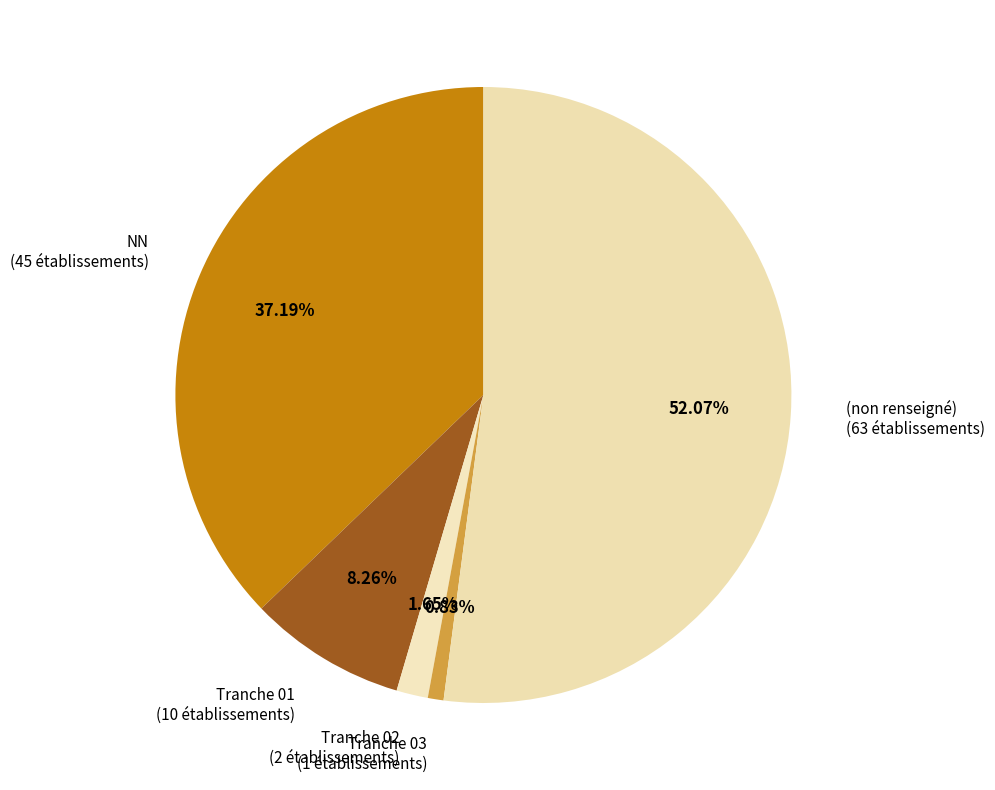

Is there any slice that represents more than half of the pie?

Yes